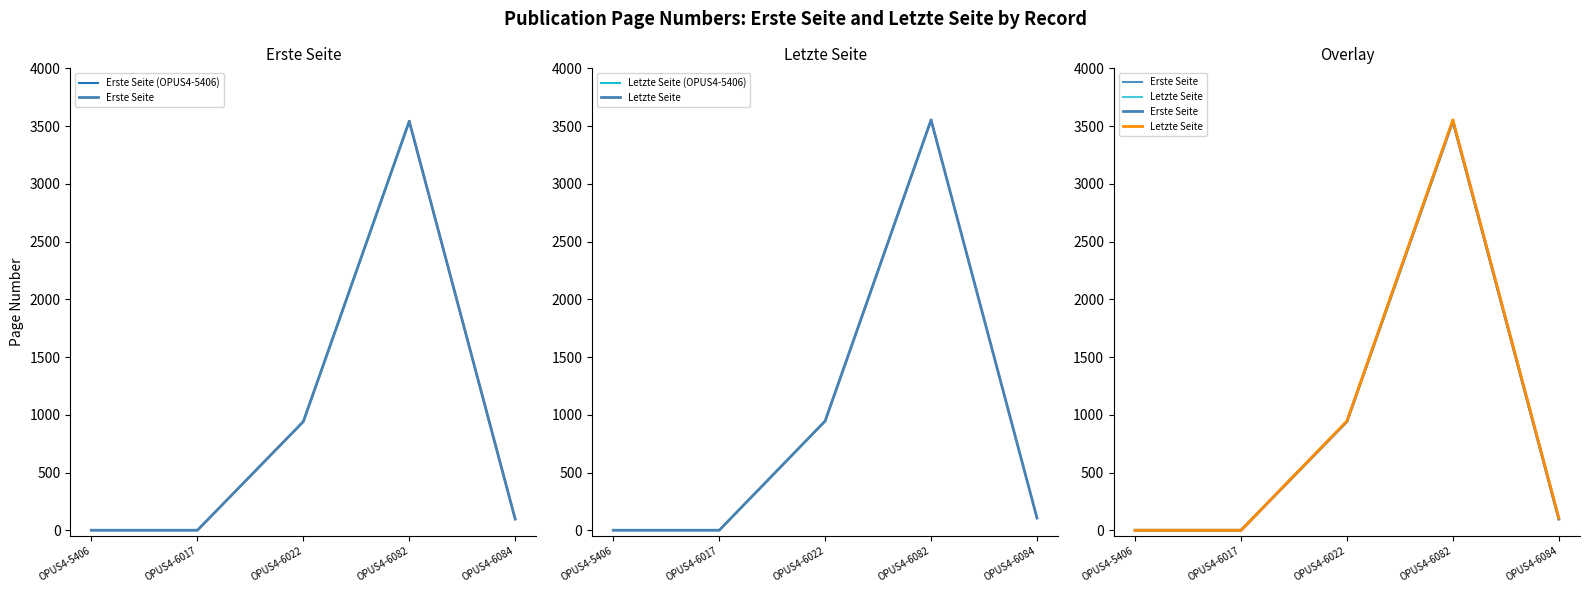

How many lines are shown in the chart?

2